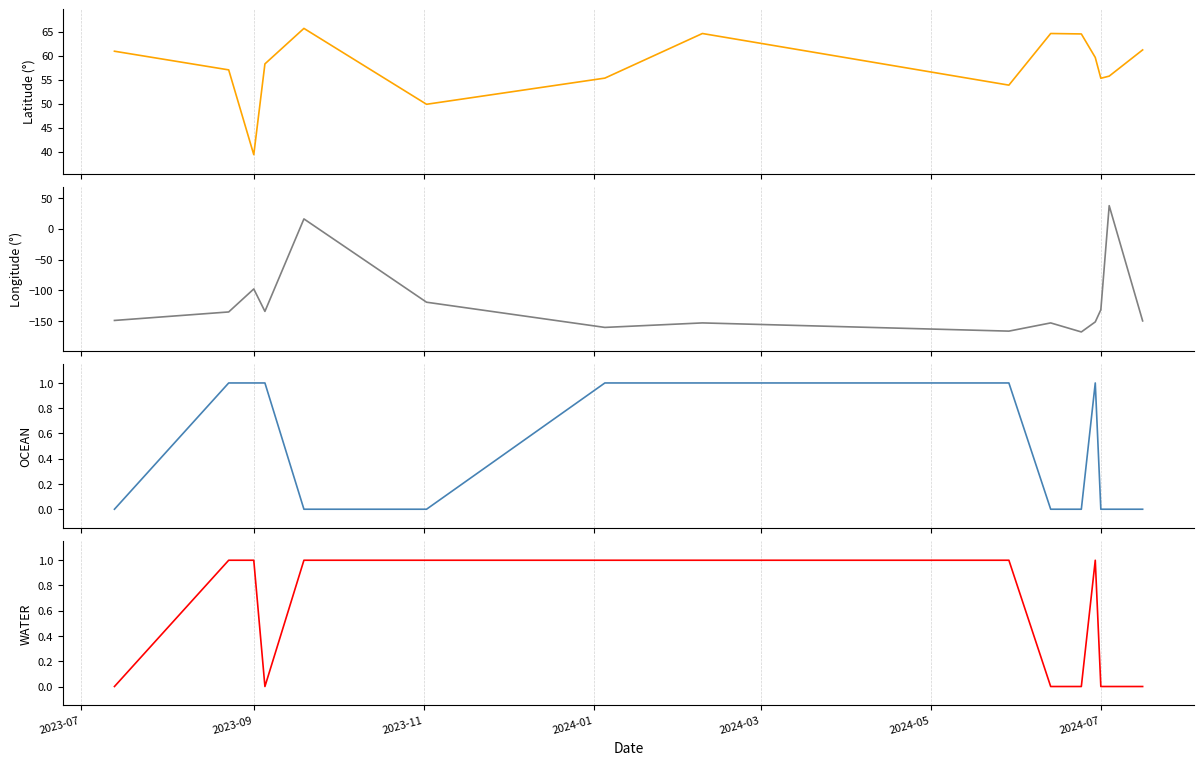

Which series has the widest spread of values?

Longitude